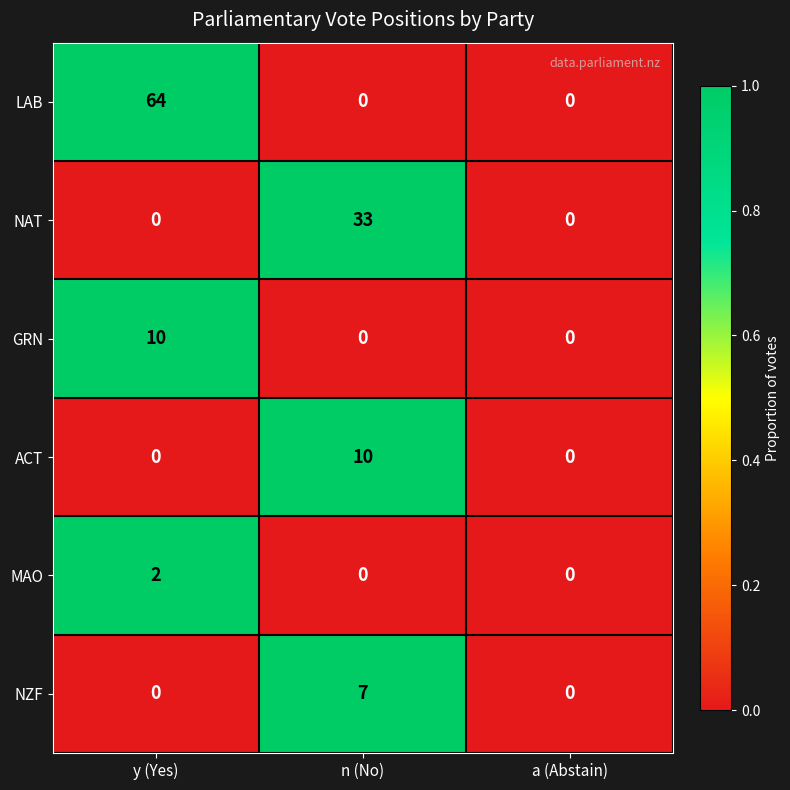

Is it true that GRN equals 0 at n (No)?

True